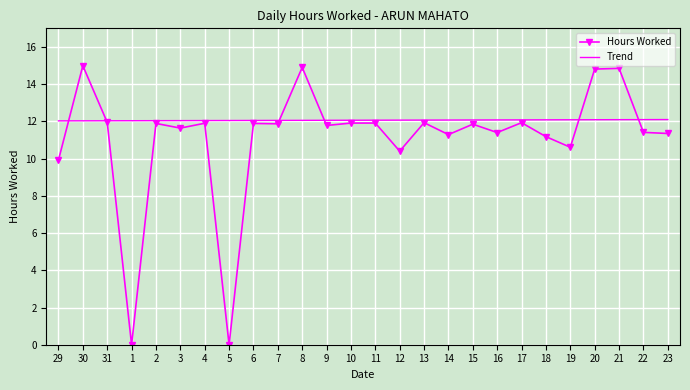

What is the maximum value shown in the chart?

15.0